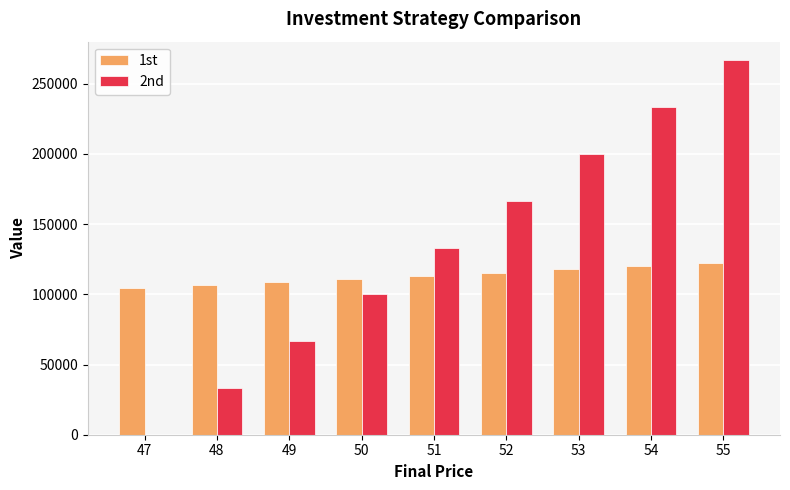

What is the total value across all series at 55?

388888.9